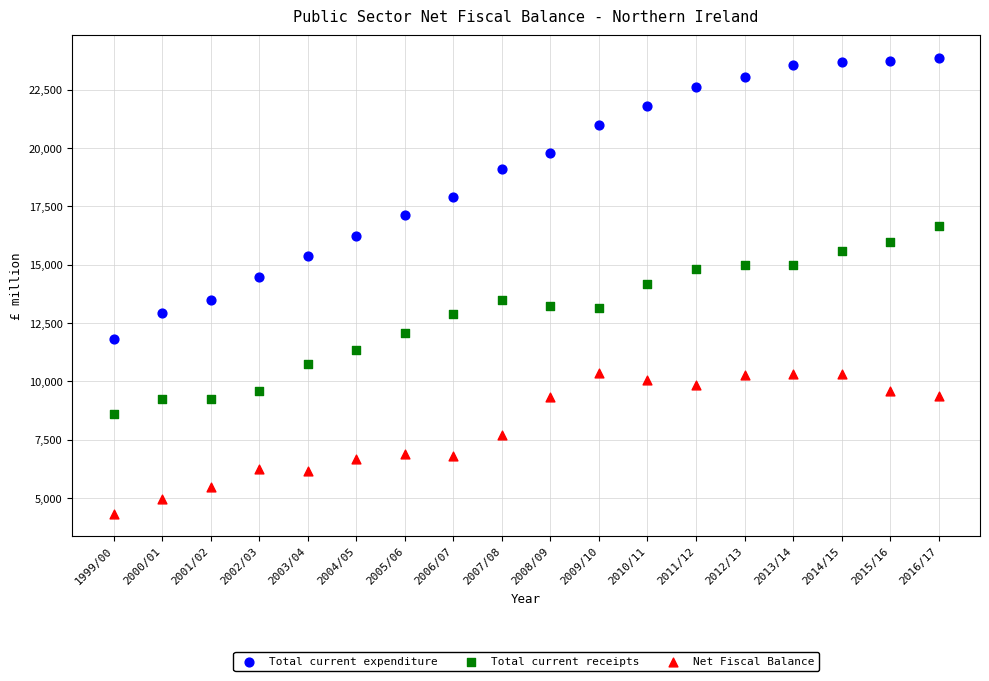

Across all data points, what is the range of Y values (max minus min)?

19527